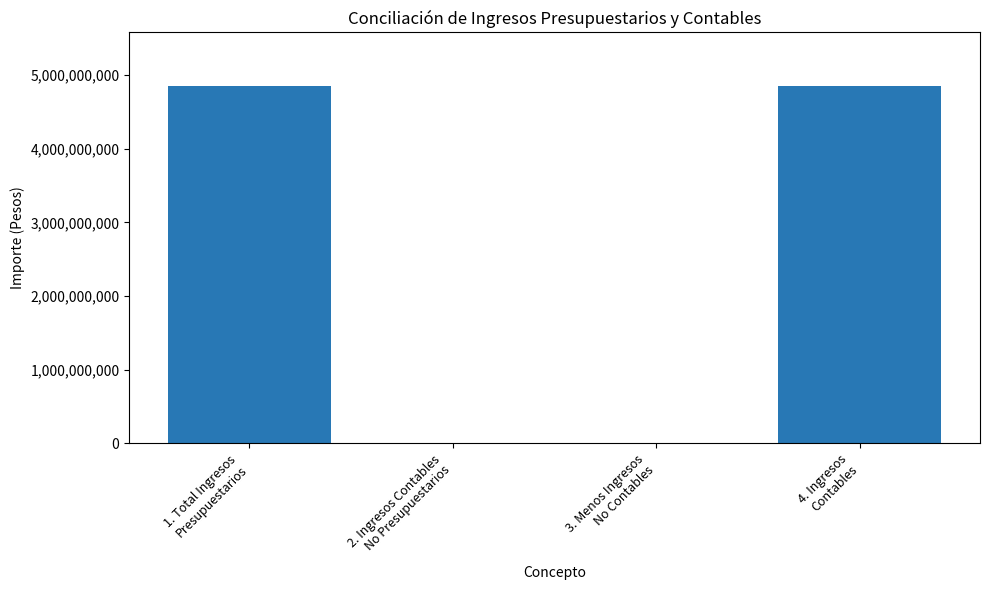

What is the sum of all values?

9702754897.6